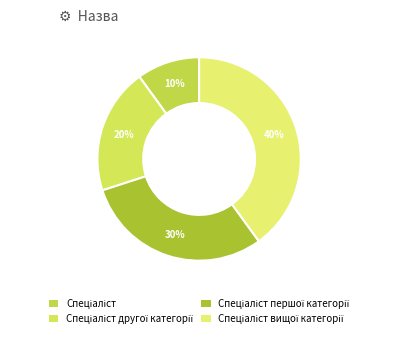

The Спеціаліст вищої категорії slice represents 53% of the pie. True or false?

False